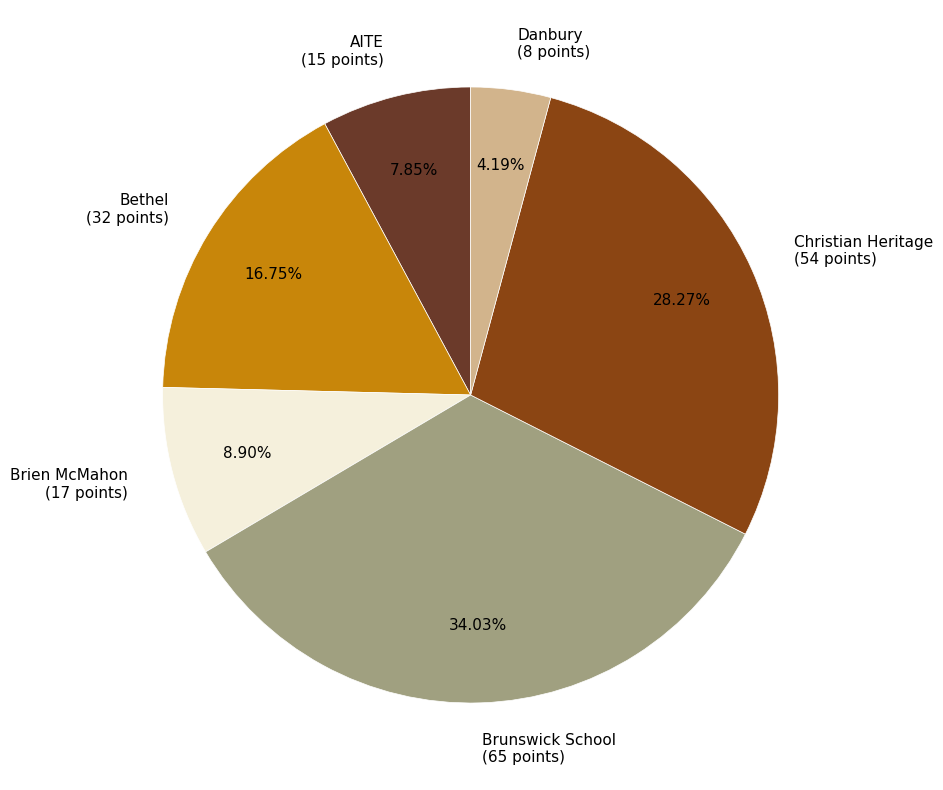

Do Bethel (32 points) and Brien McMahon (17 points) together represent more than half of the pie?

No